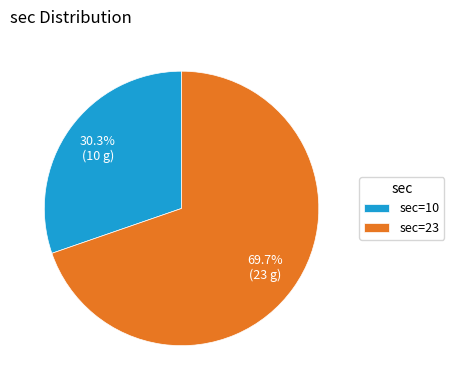

Which category accounts for the majority?

sec=23